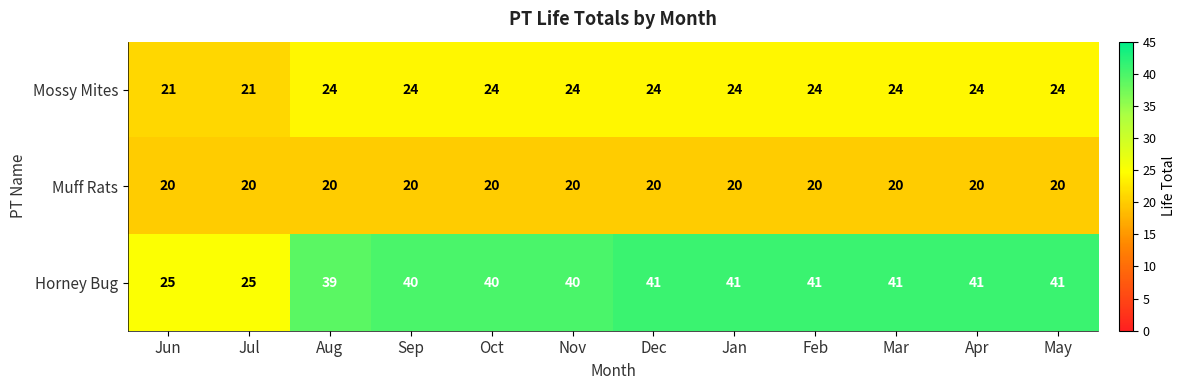

The Mossy Mites series shows 14 at Jun. True or false?

False